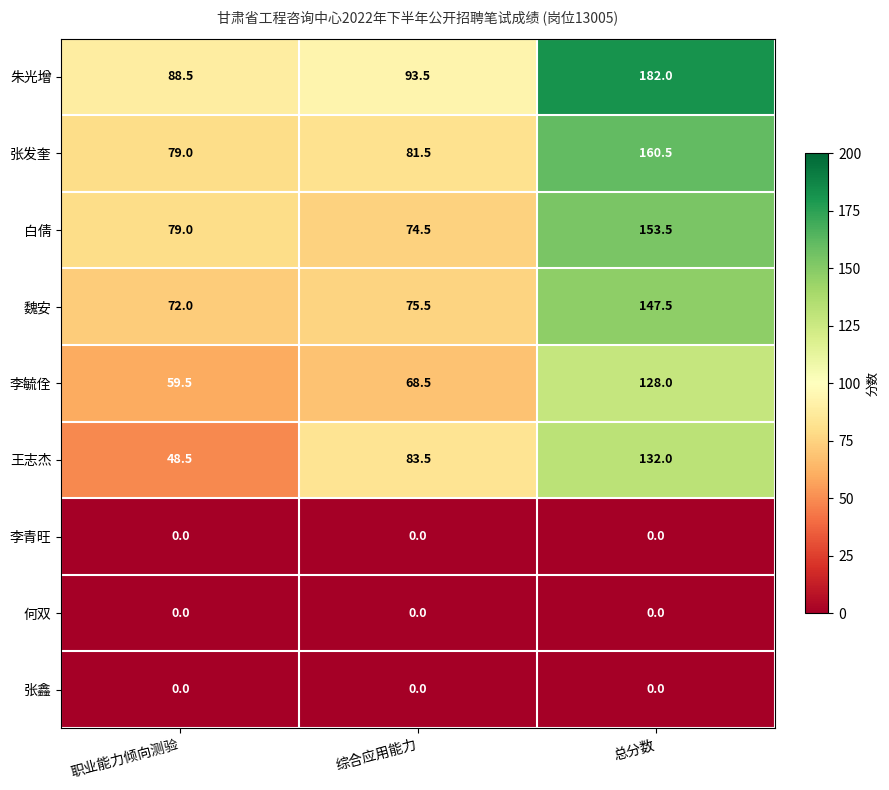

Reading left to right, extract all data points from this chart.

朱光增: 职业能力倾向测验=88.5	综合应用能力=93.5	总分数=182.0
张发奎: 职业能力倾向测验=79.0	综合应用能力=81.5	总分数=160.5
白倩: 职业能力倾向测验=79.0	综合应用能力=74.5	总分数=153.5
魏安: 职业能力倾向测验=72.0	综合应用能力=75.5	总分数=147.5
李毓佺: 职业能力倾向测验=59.5	综合应用能力=68.5	总分数=128.0
王志杰: 职业能力倾向测验=48.5	综合应用能力=83.5	总分数=132.0
李青旺: 职业能力倾向测验=0.0	综合应用能力=0.0	总分数=0.0
何双: 职业能力倾向测验=0.0	综合应用能力=0.0	总分数=0.0
张鑫: 职业能力倾向测验=0.0	综合应用能力=0.0	总分数=0.0